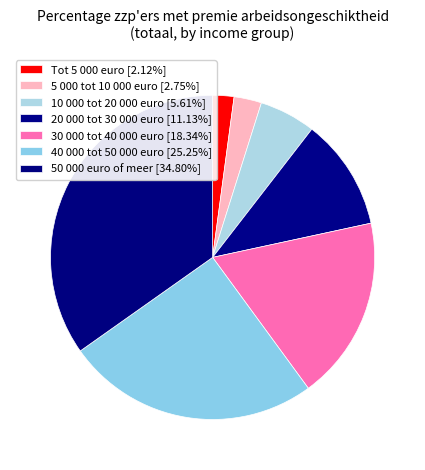

What percentage is the Tot 5 000 euro slice, to the nearest percent?

2%